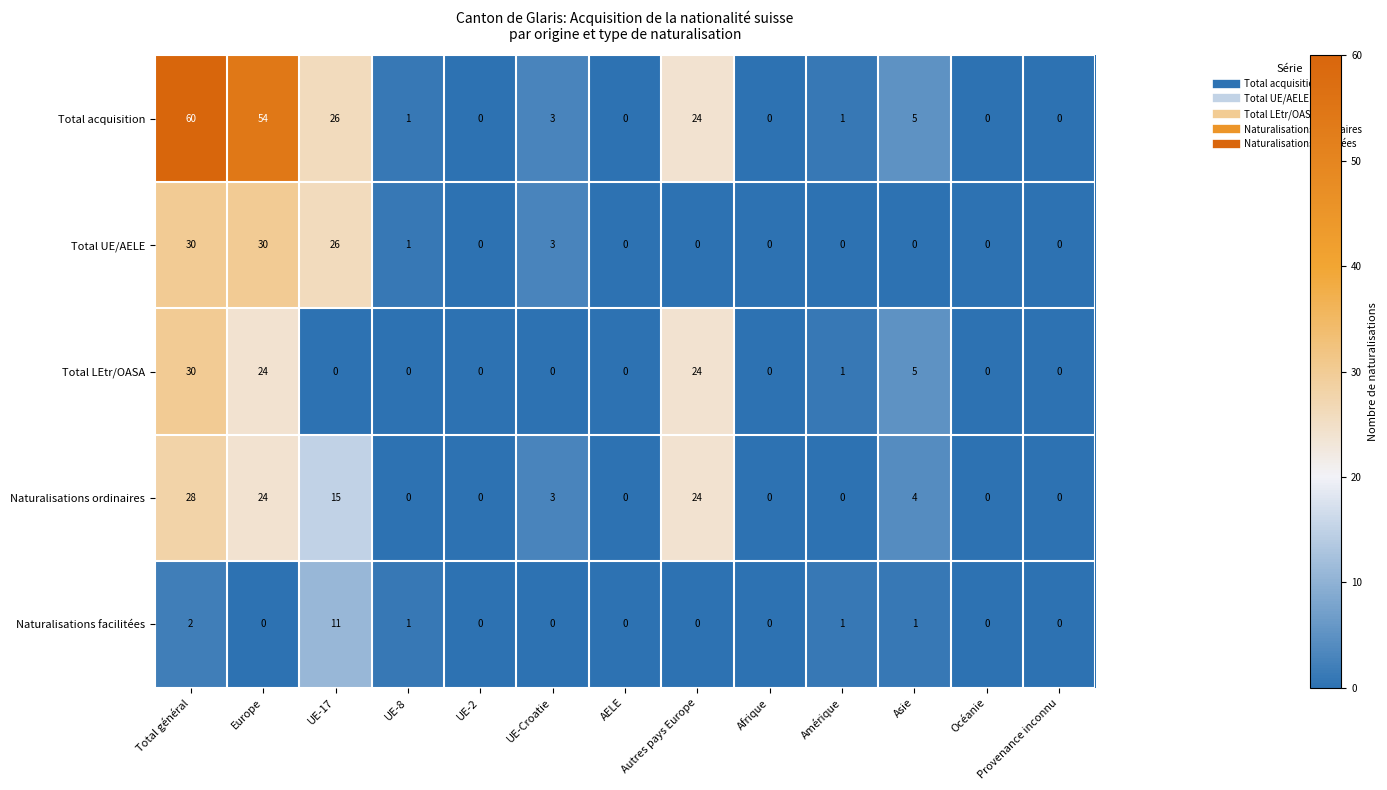

How many data points does each series have?

13